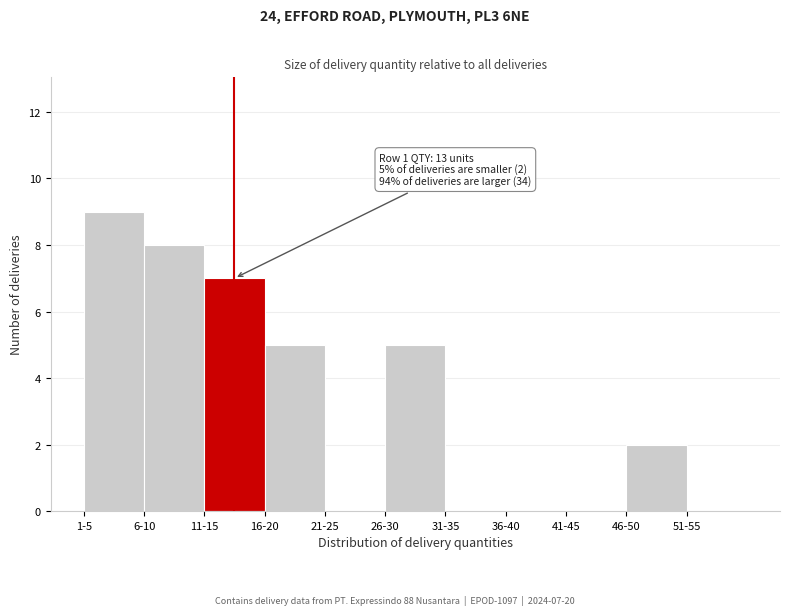

Reading left to right, what are all the values shown in this chart?

1-5=9	6-10=8	11-15=7	16-20=5	21-25=0	26-30=5	31-35=0	36-40=0	41-45=0	46-50=2	51-55=0